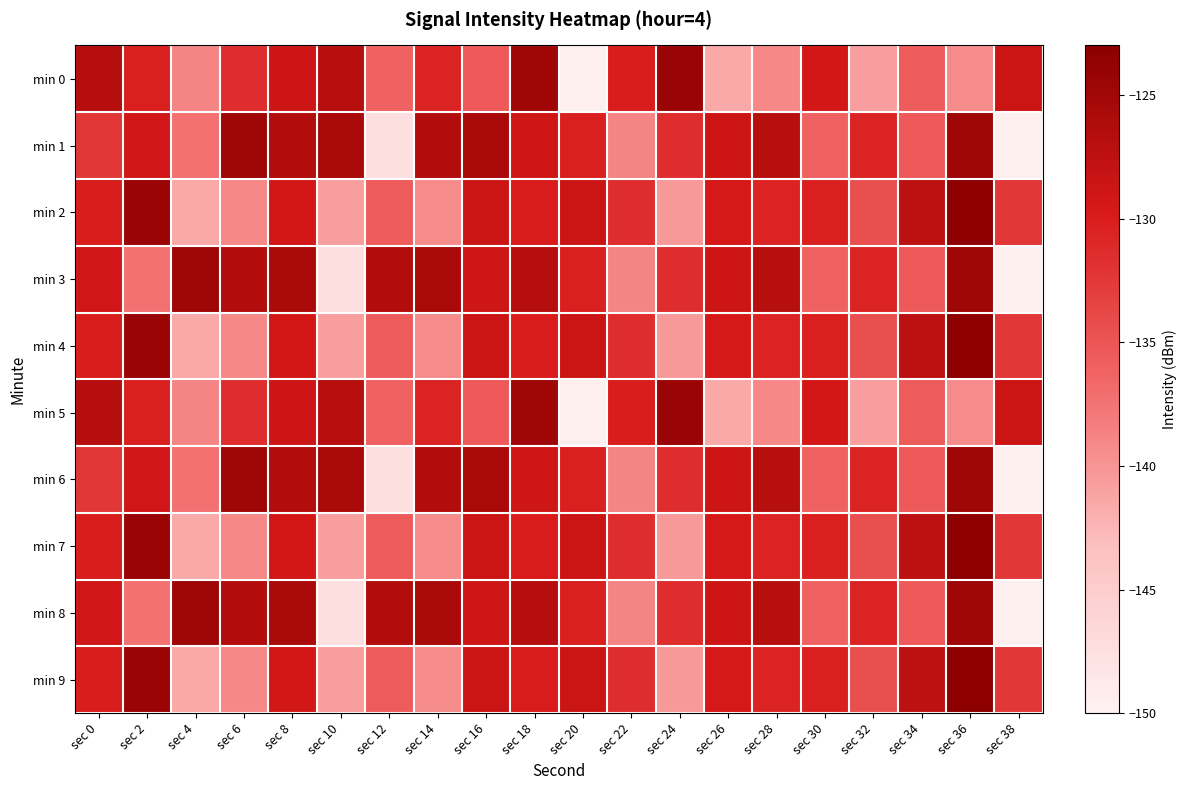

What is the total value across all series at sec 4?

-1368.1